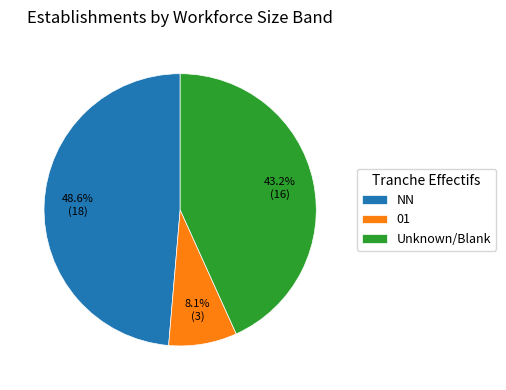

How many segments does this pie chart have?

3